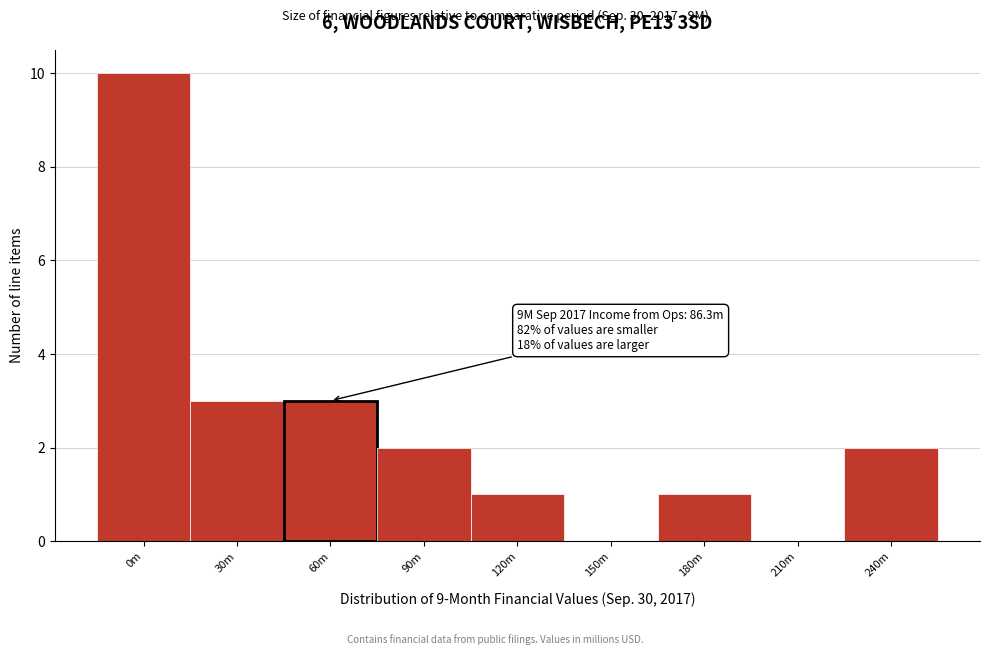

Reading right to left, what are all the values shown in this chart?

240m=2	210m=0	180m=1	150m=0	120m=1	90m=2	60m=3	30m=3	0m=10